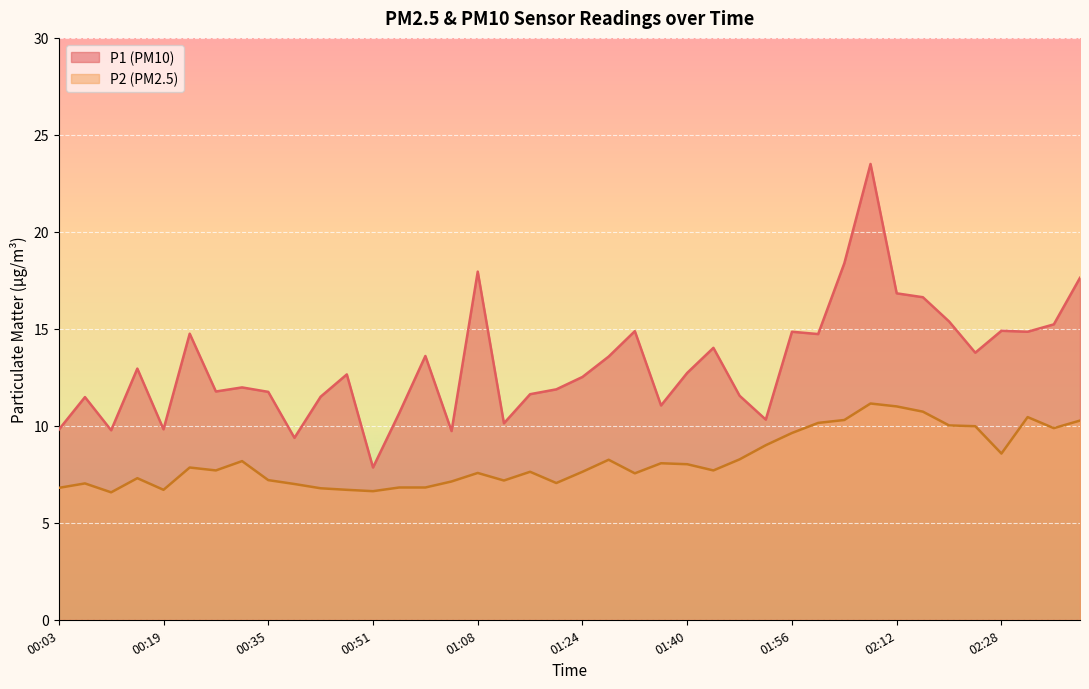

True or false: P2 has a value of 8.0 at 01:40.

True